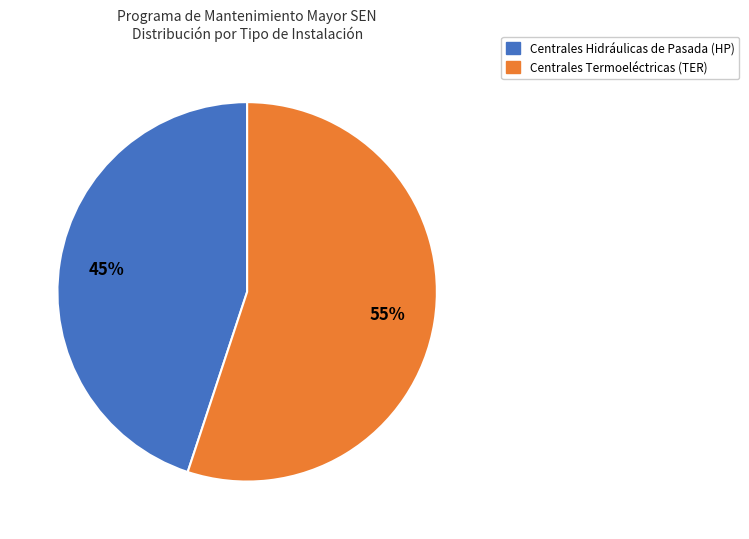

Is there any slice that represents more than half of the pie?

Yes